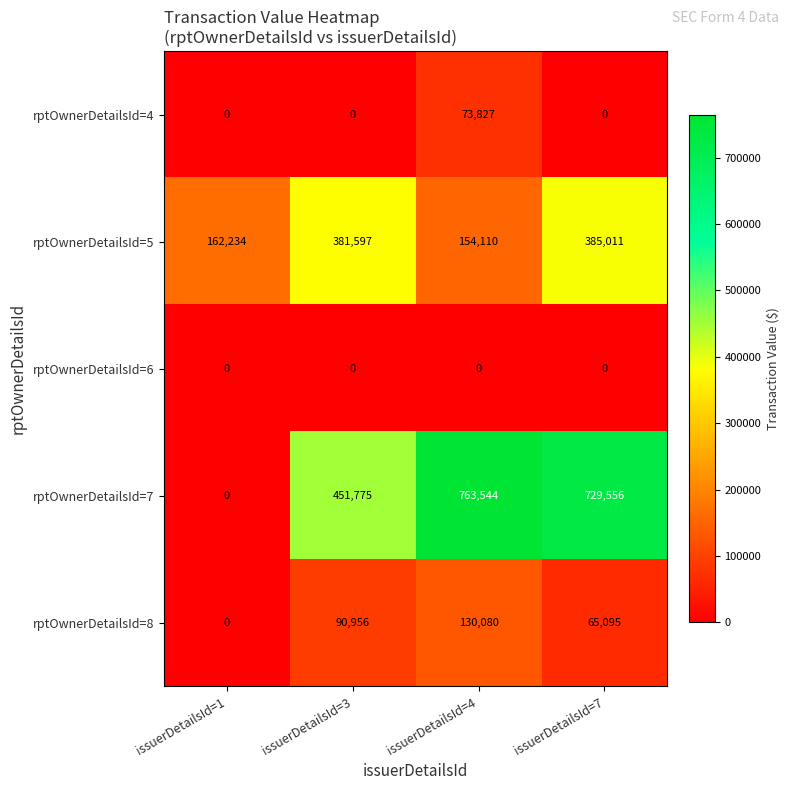

What is the sum of all rptOwnerDetailsId=7 values?

1944875